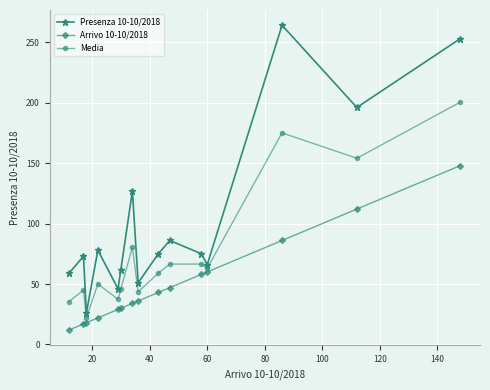

How many values in the Media series are below 59?

7